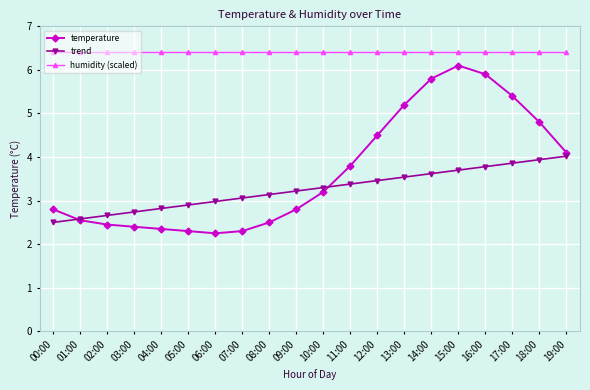

What position from the right is 18:00?

2